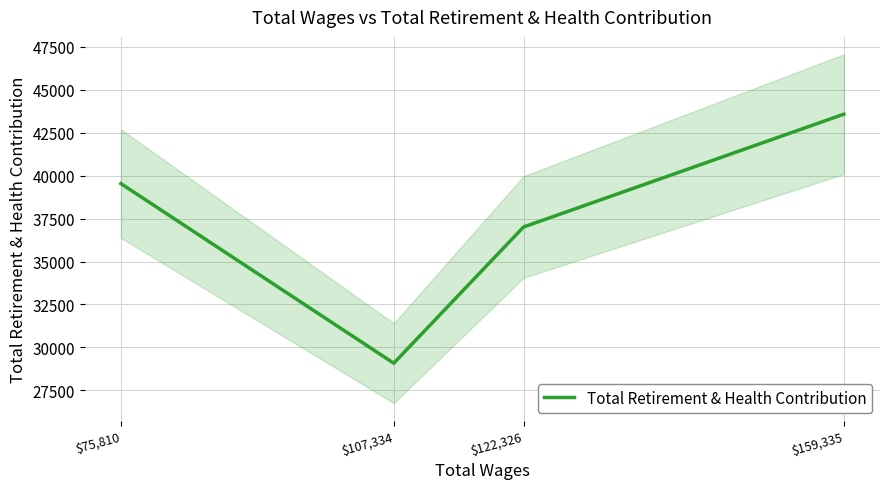

True or false: the data shows 51959 at $107,334.

False